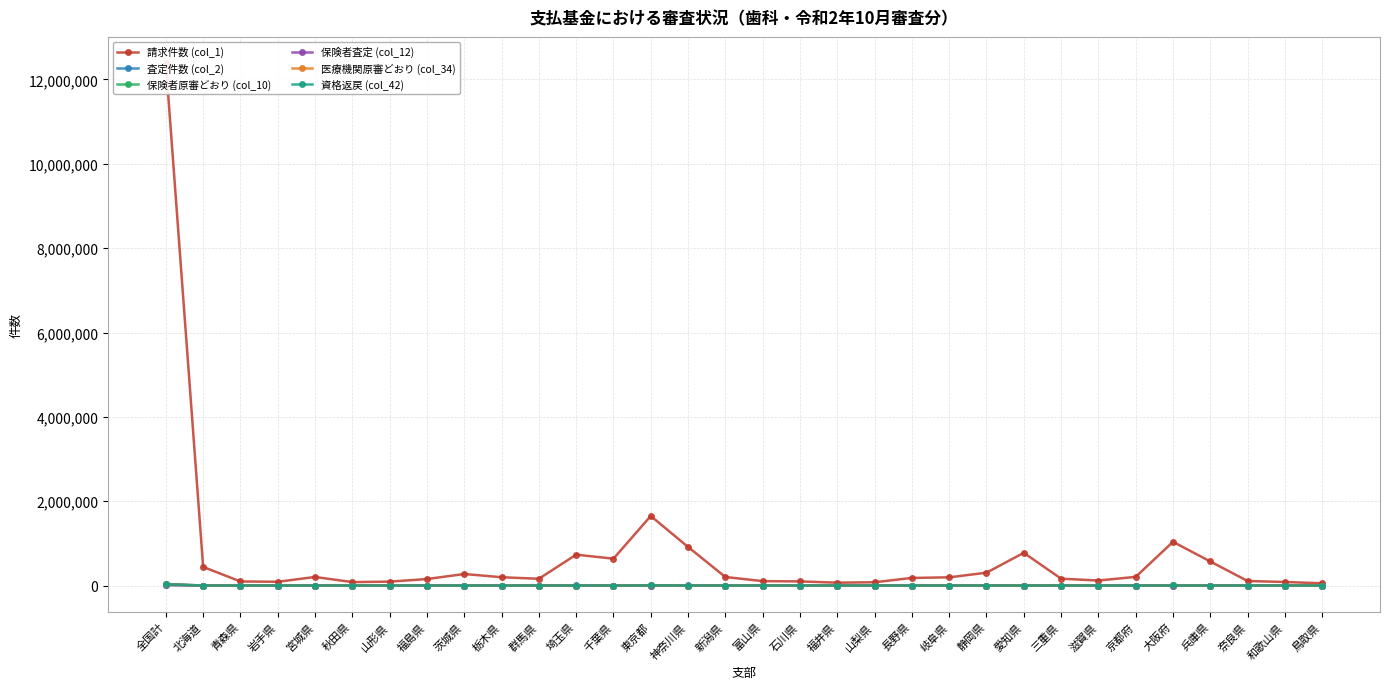

True or false: 保険者査定 (col_12) and 請求件数 (col_1) cross at least once.

False